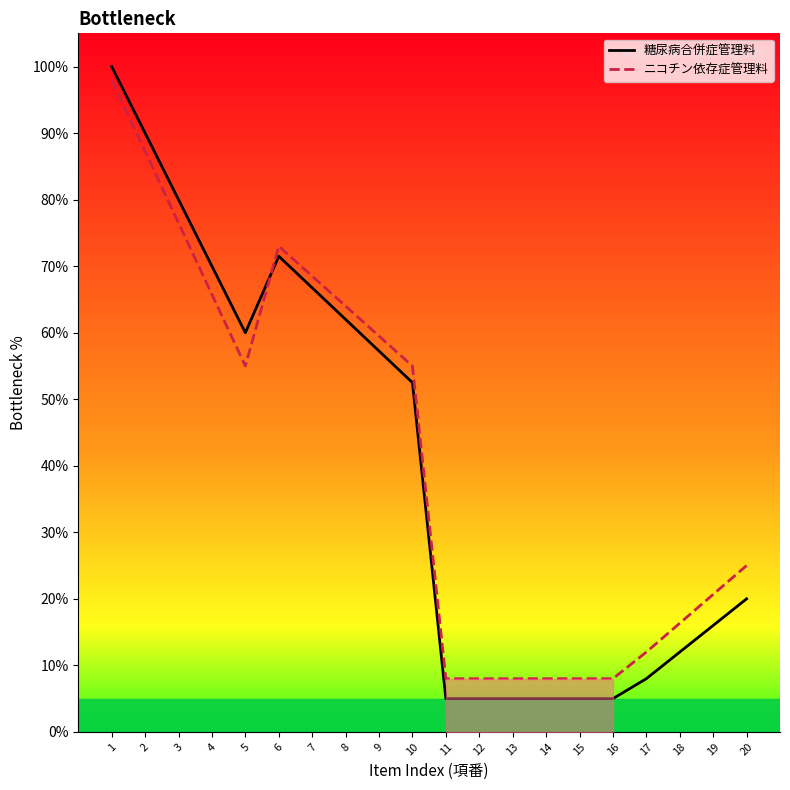

At 5, list the series in order from smallest to largest.

ニコチン依存症管理料, 糖尿病合併症管理料